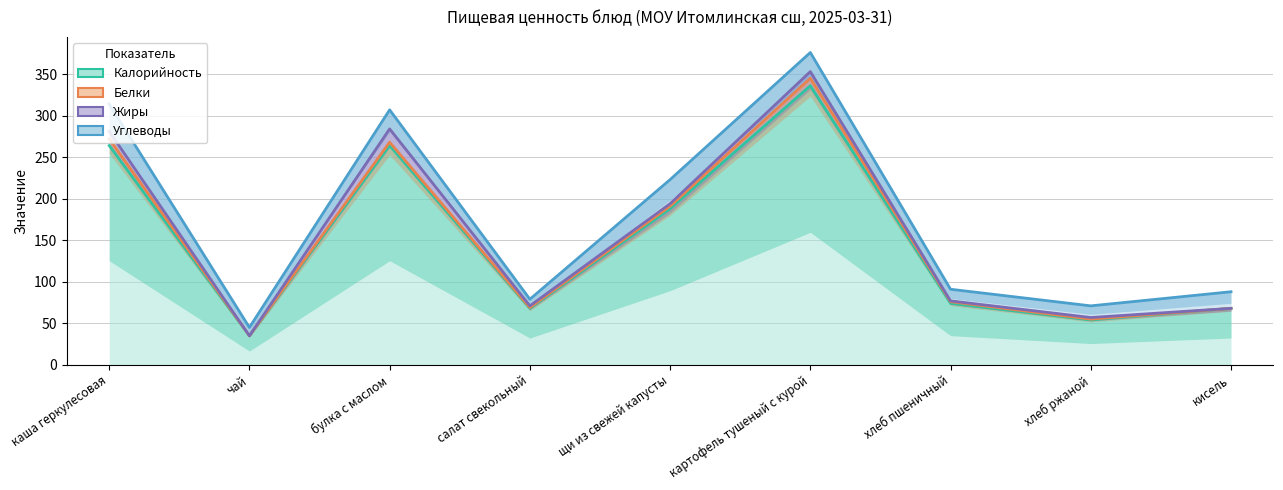

True or false: Углеводы has a value of 88 at кисель.

True